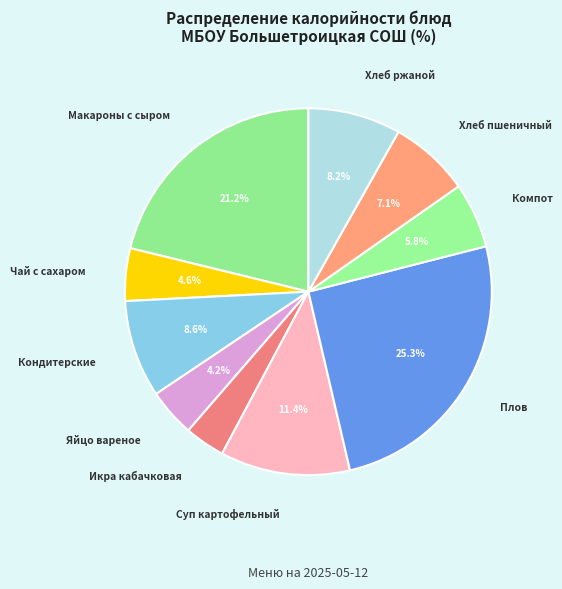

To the nearest percent, what is the difference between the largest and smallest slice percentages?

22%